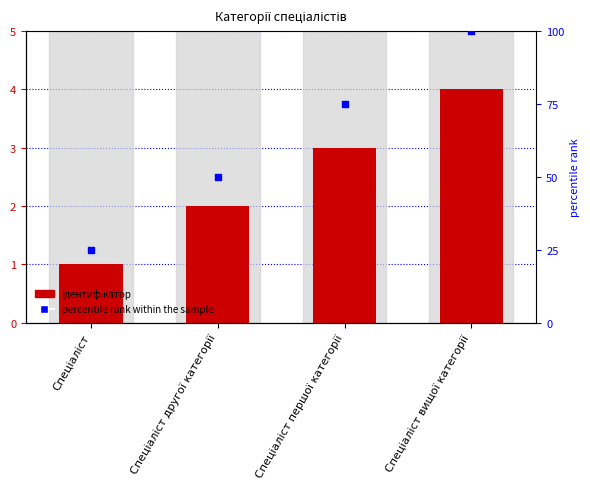

What is the change in value from Спеціаліст другої категорії to Спеціаліст вищої категорії?

+2